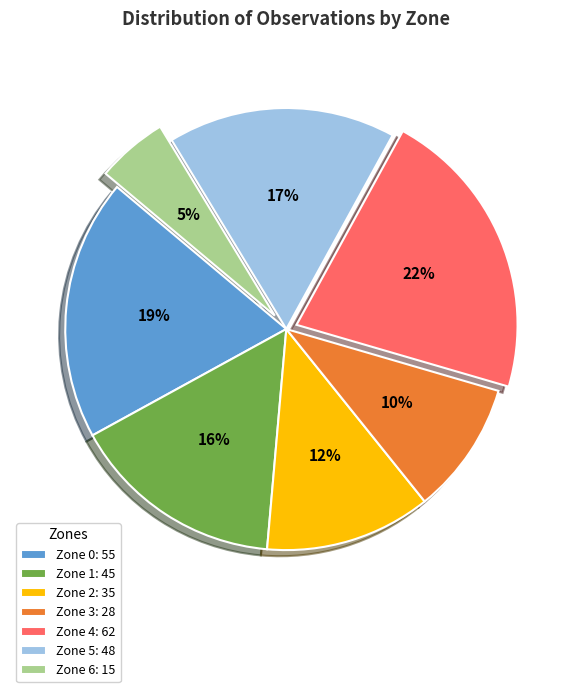

True or false: Zone 2 accounts for 3% of the total.

False